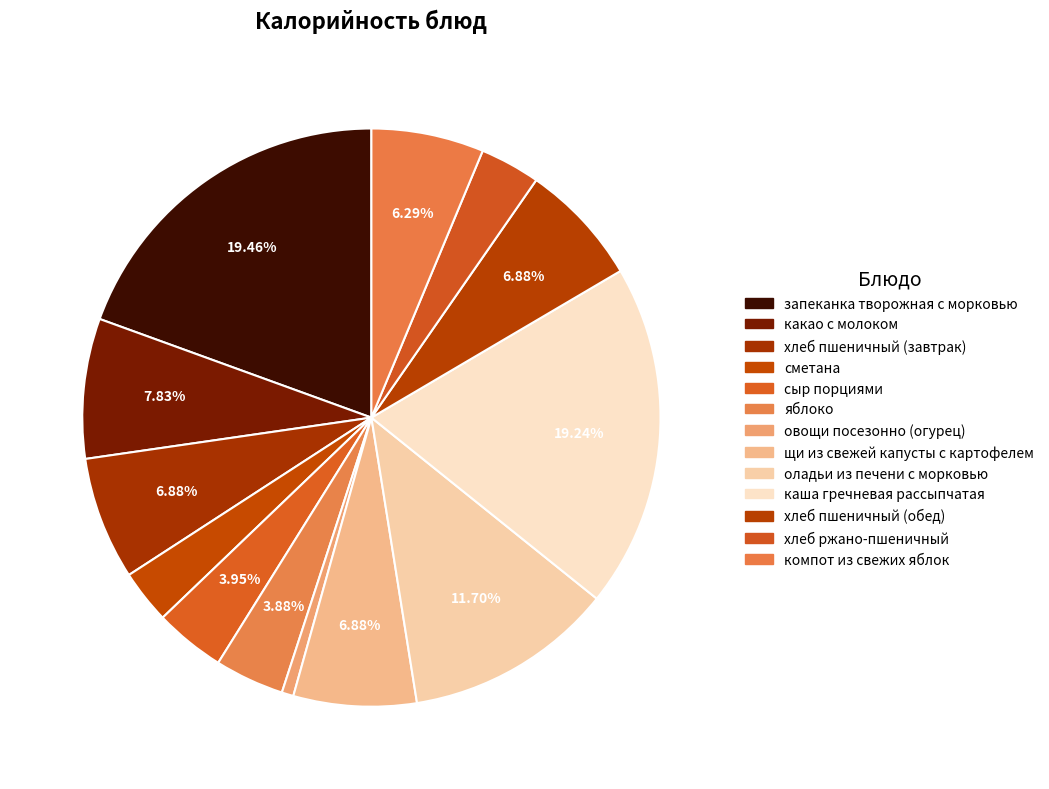

Between оладьи из печени с морковью and хлеб ржано-пшеничный, which is larger?

оладьи из печени с морковью